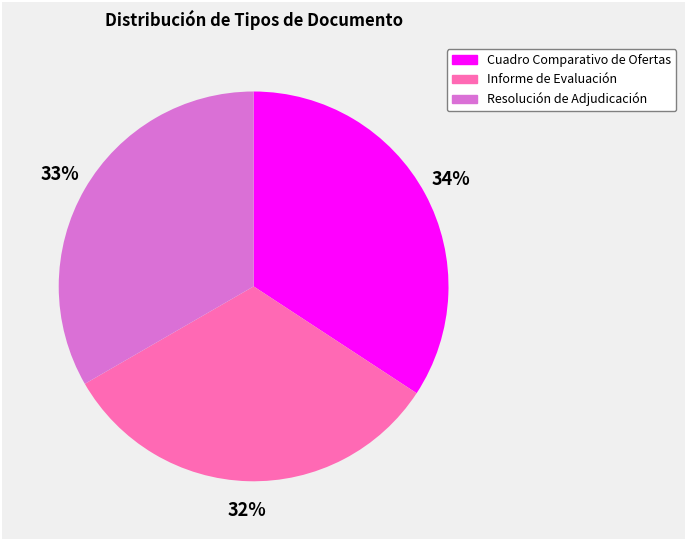

Which slice is the smallest?

Informe de Evaluación